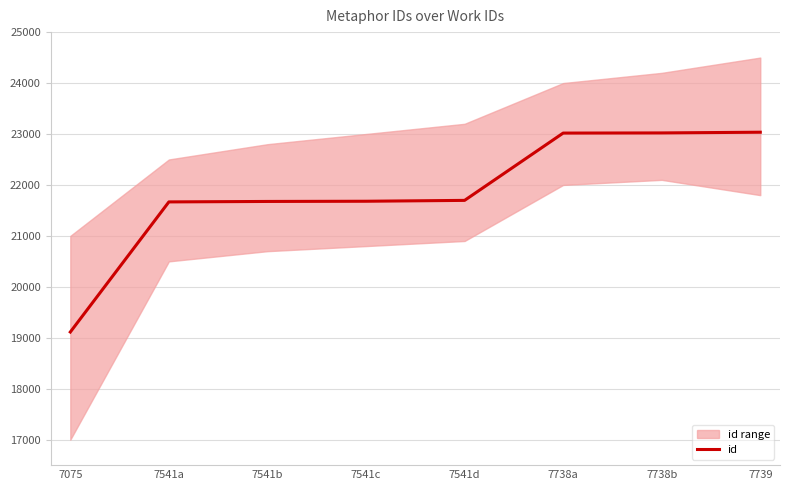

Reading left to right, what are all the values shown in this chart?

19113	21667	21676	21680	21697	23018	23021	23035